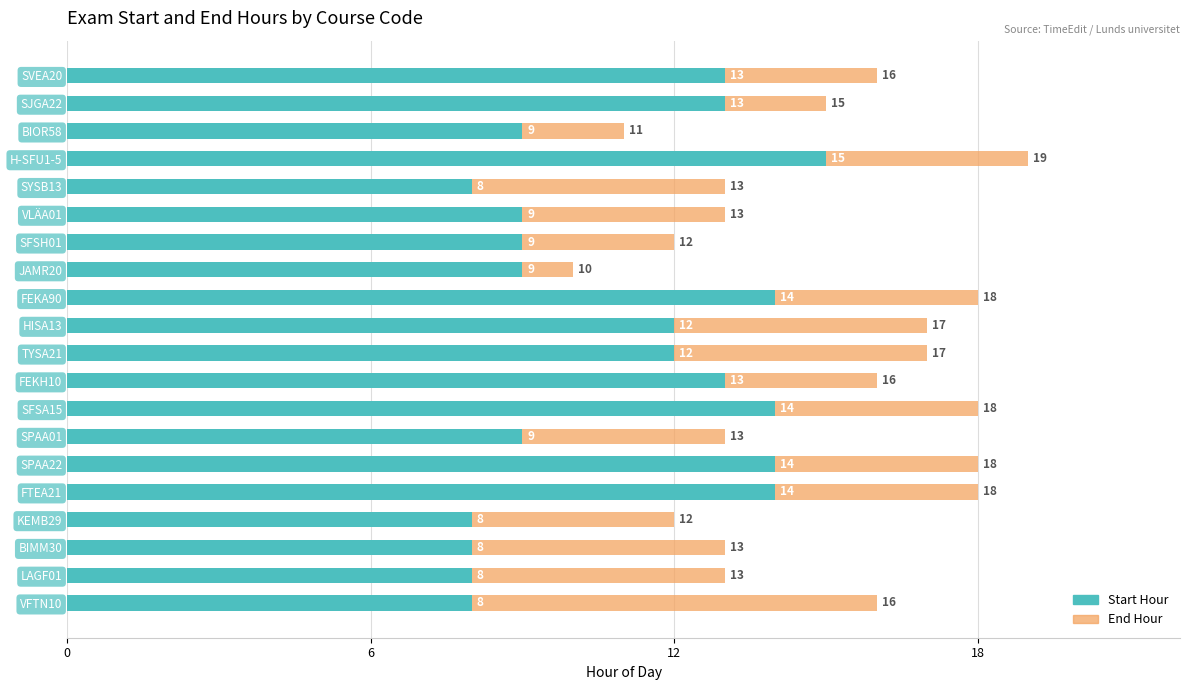

Reading right to left, what are all the values shown in this chart?

Start Hour: 8	8	8	8	14	14	9	14	13	12	12	14	9	9	9	8	15	9	13	13
End Hour: 16	13	13	12	18	18	13	18	16	17	17	18	10	12	13	13	19	11	15	16